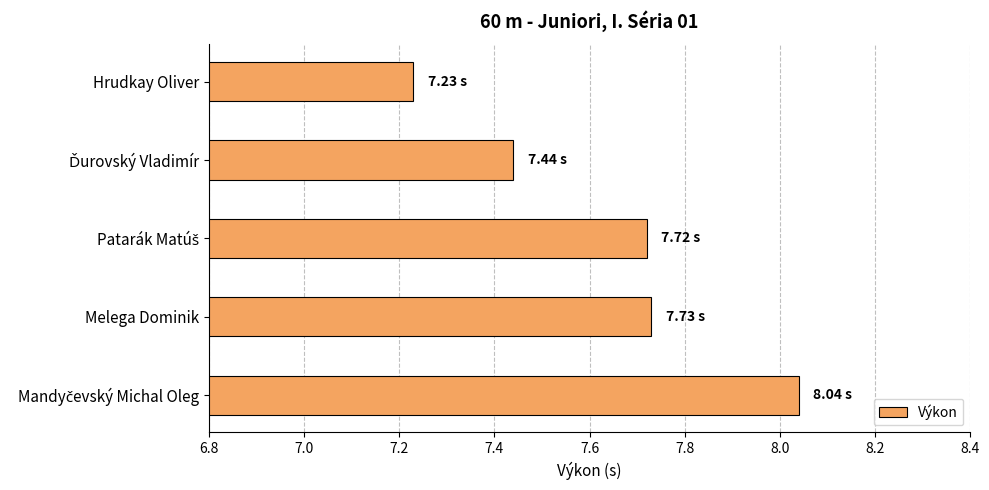

What is the difference between the maximum and second lowest values?

0.6